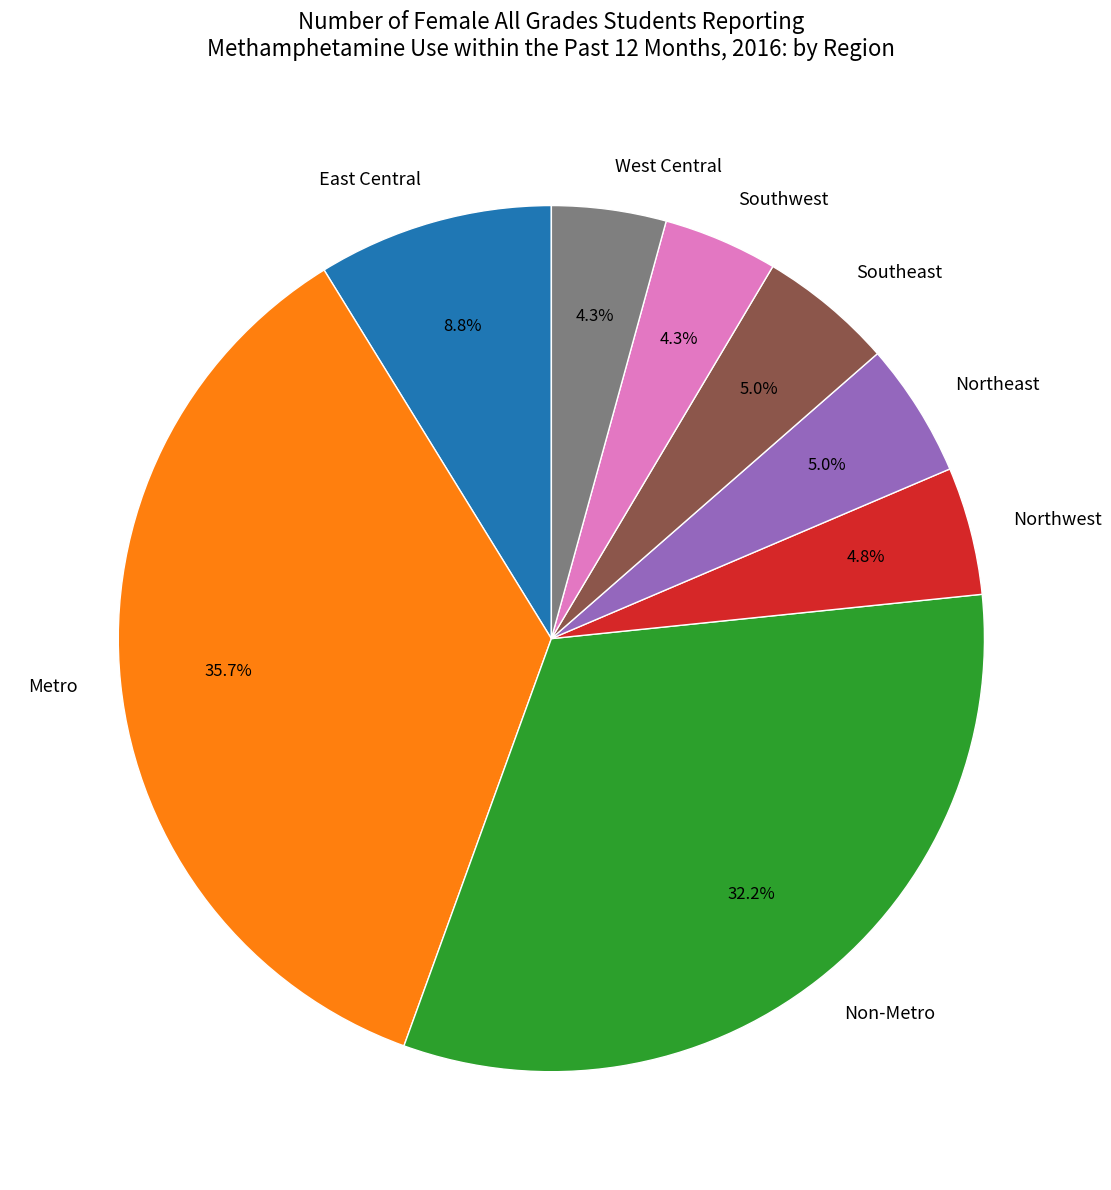

What is the ratio of the value at Southwest to the value at West Central?

1.0